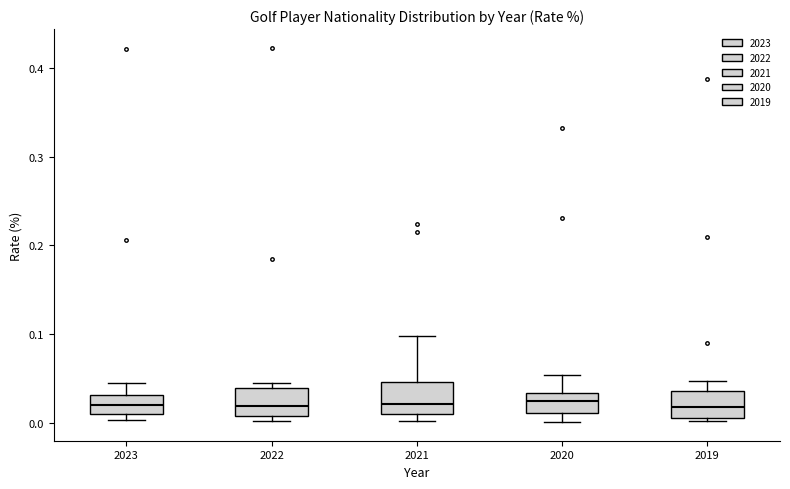

Reading left to right, read every box against the y-axis: the position of its median line, the range the box covers, and the ends of its whiskers. The values are not printed on the chart, so give them approximately, as read against the axis.

2023: median 0.02, box 0.01 to 0.03, whiskers 0.00 to 0.04
2022: median 0.02, box 0.01 to 0.04, whiskers 0.00 to 0.04 (just above the box's upper edge)
2021: median 0.02, box 0.01 to 0.05, whiskers 0.00 to 0.10
2020: median 0.02, box 0.01 to 0.03, whiskers 0.00 to 0.05
2019: median 0.02, box 0.00 to 0.04, whiskers 0.00 (just below the box's lower edge) to 0.05